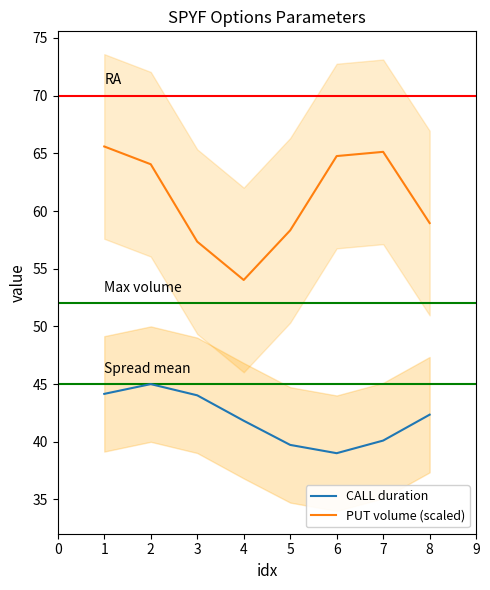

True or false: PUT volume (scaled) and CALL duration intersect in this chart.

False